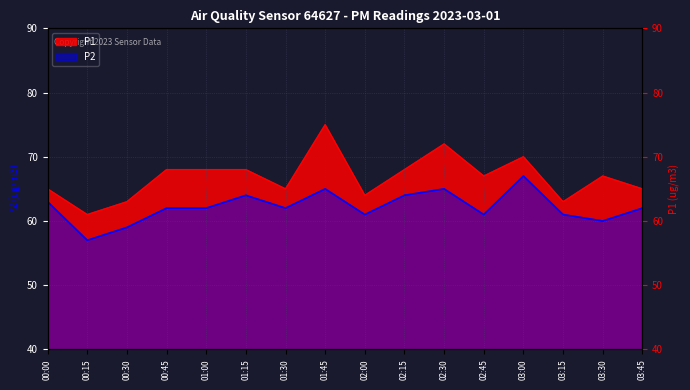

At which label is P1 closest to 68?

00:45